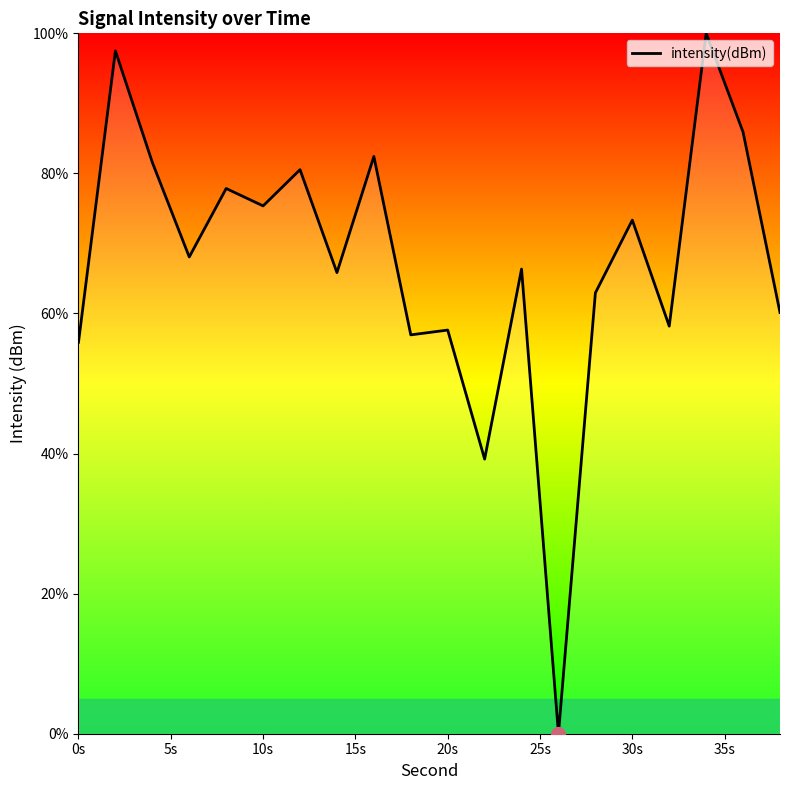

What is the greatest value displayed?

100.0